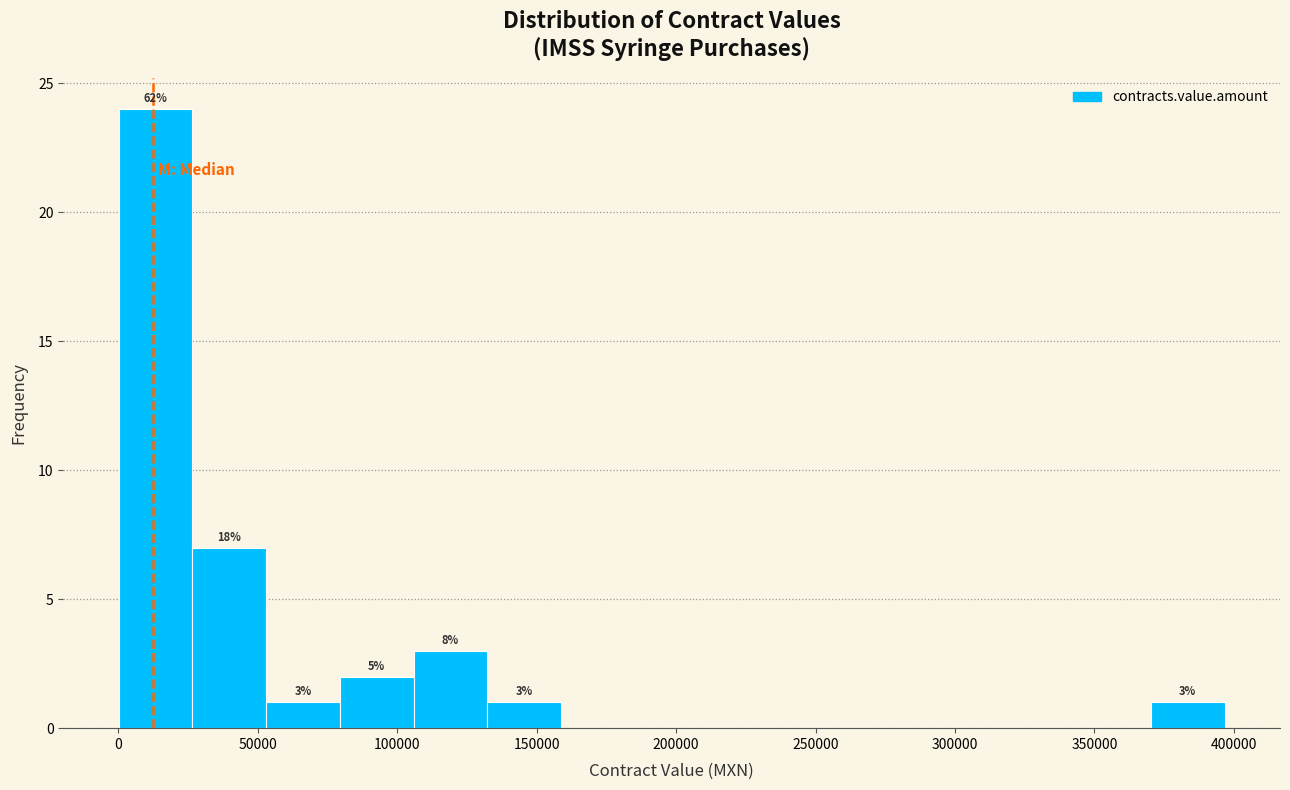

Which range on the x-axis has the tallest bar?

0 to 25000